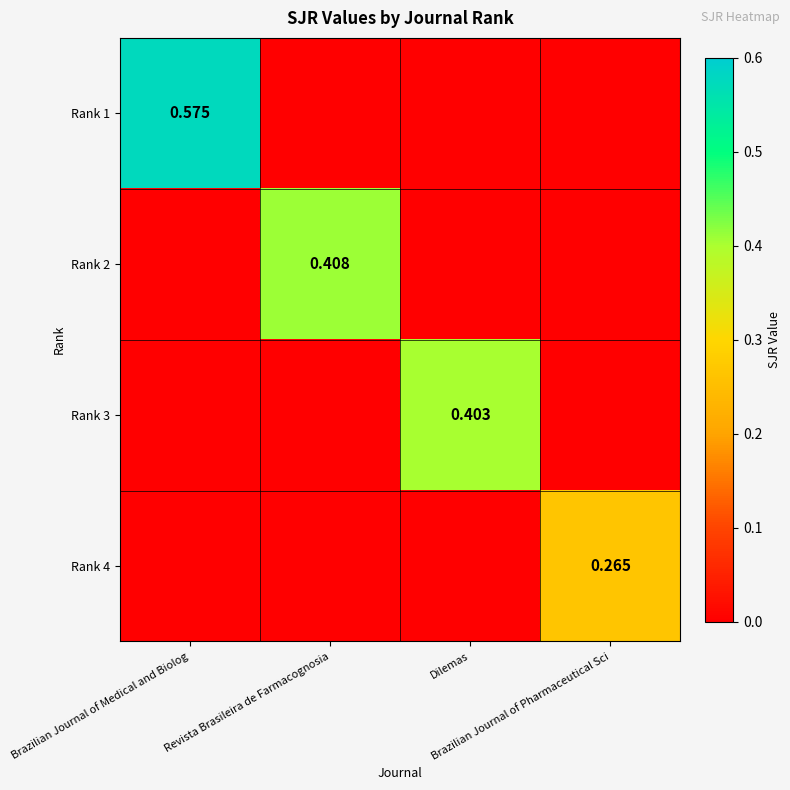

Which category has the highest value across all series?

Brazilian Journal of Medical and Biolog